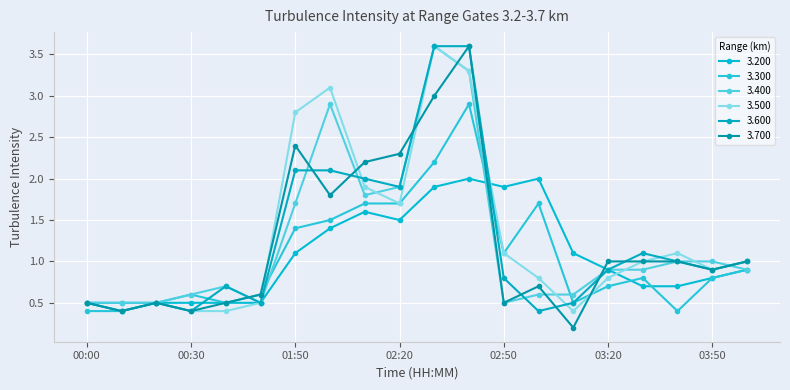

What is the label of the 1st point from the right?

04:00